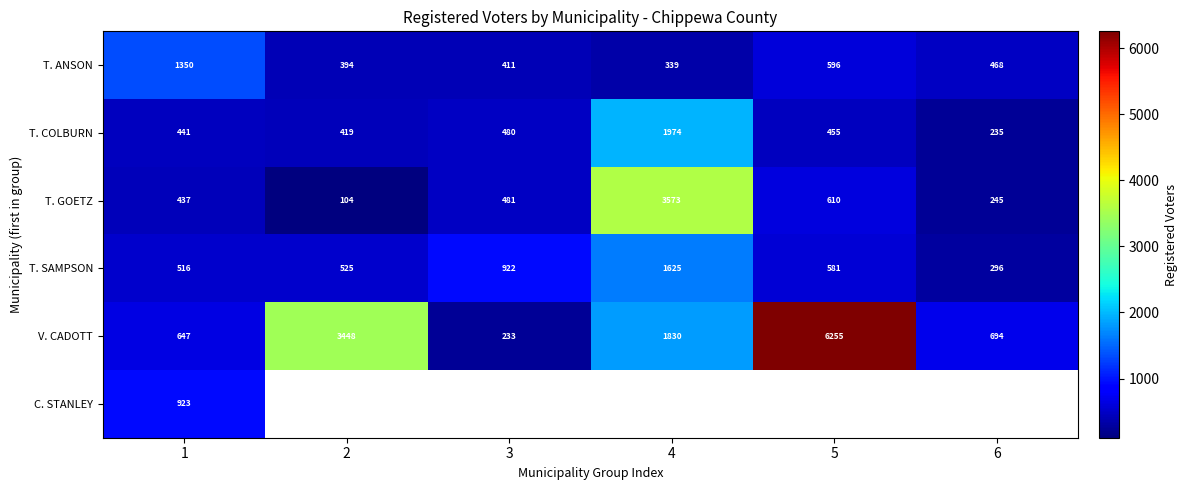

At 1, list the series in order from largest to smallest.

T. ANSON, C. STANLEY, V. CADOTT, T. SAMPSON, T. COLBURN, T. GOETZ